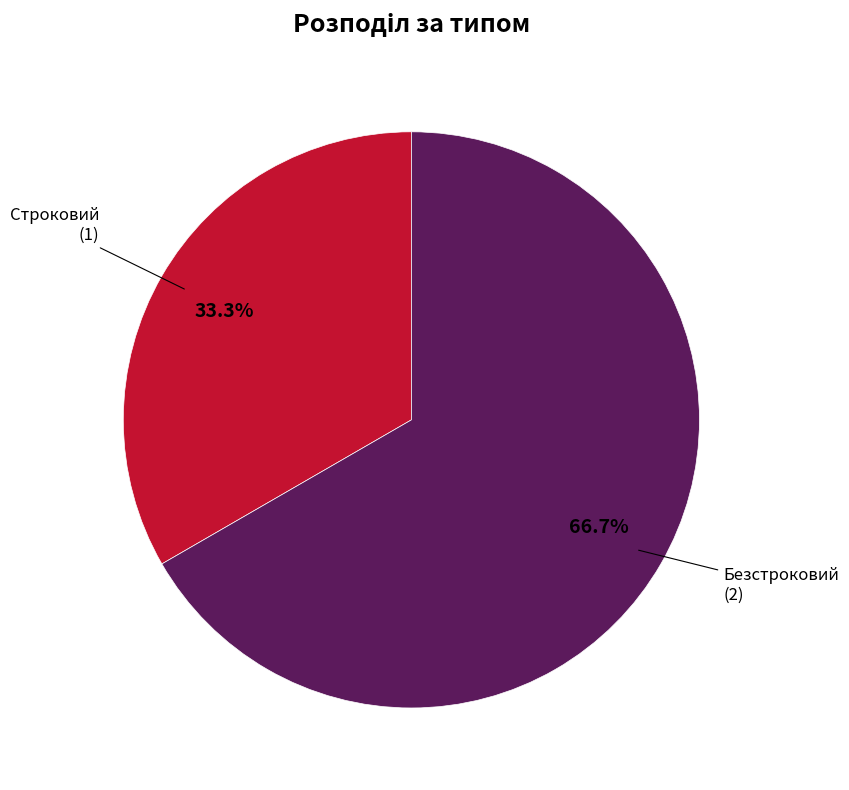

Does Строковий represent more than half of the total?

No